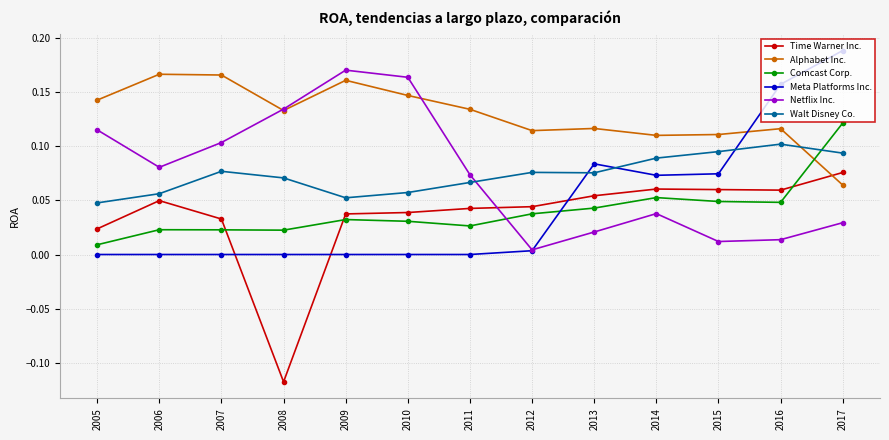

Does the chart display data point markers on the line(s)?

Yes